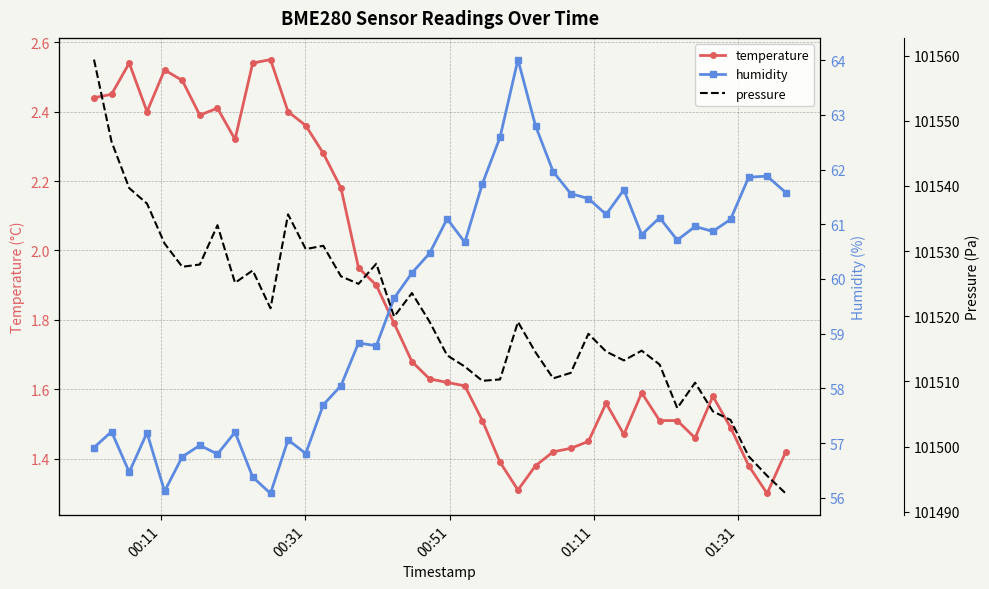

What is the average value of the pressure series?

101520.1